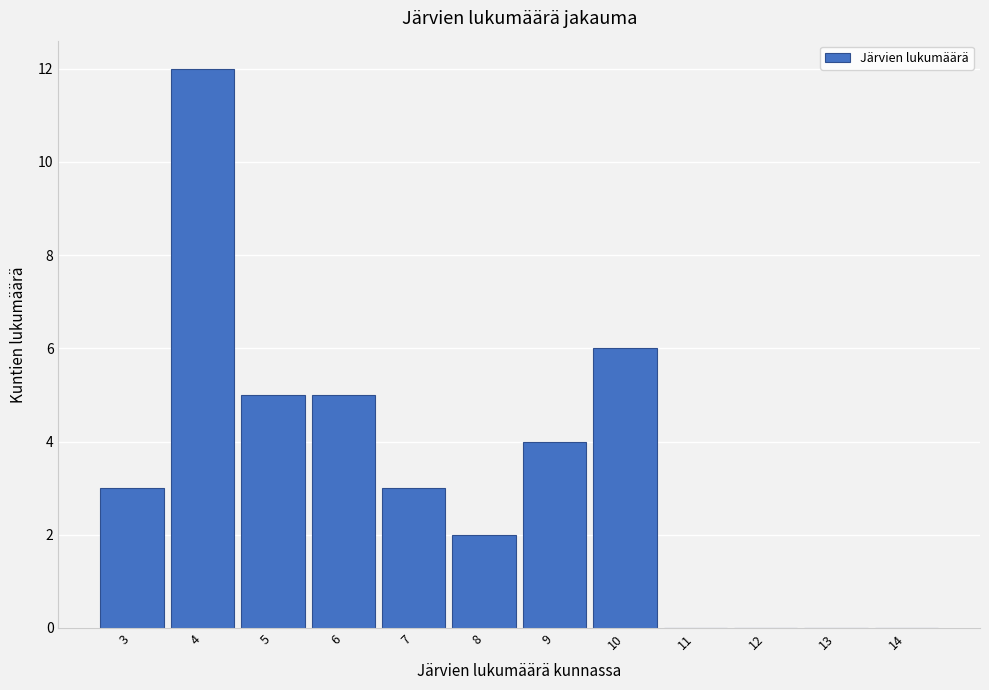

Reading left to right, extract all data points from this chart.

3=3	4=12	5=5	6=5	7=3	8=2	9=4	10=6	11=0	12=0	13=0	14=0